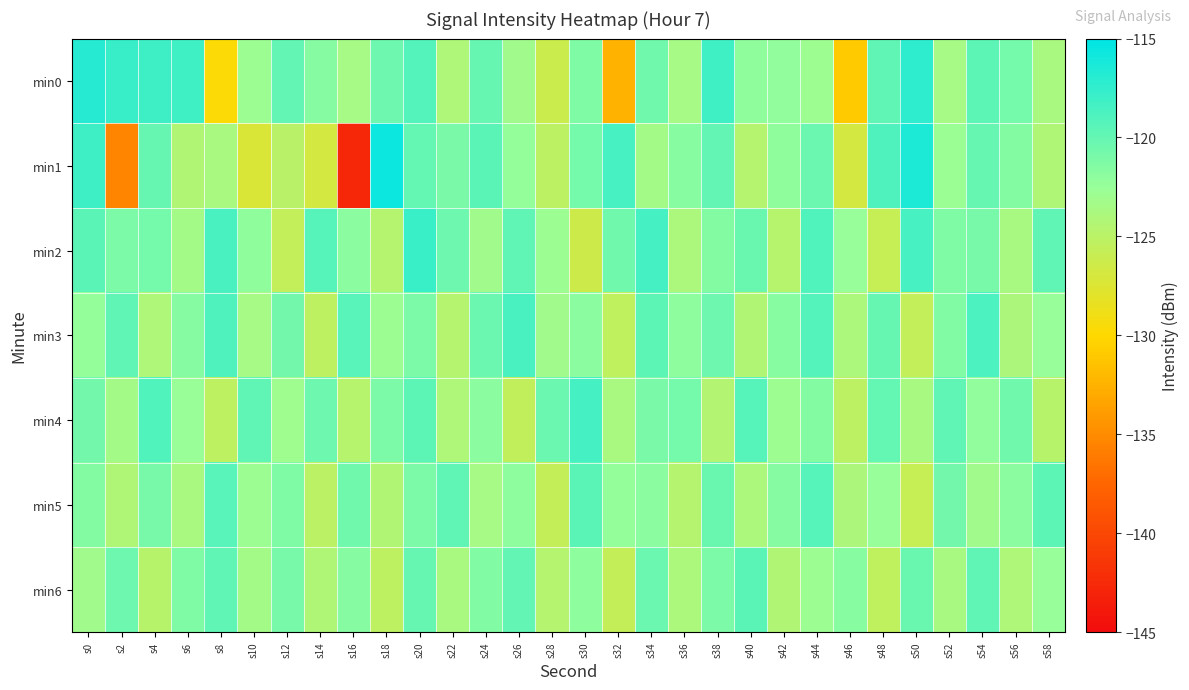

Which series changed the most between s16 and s22?

min1